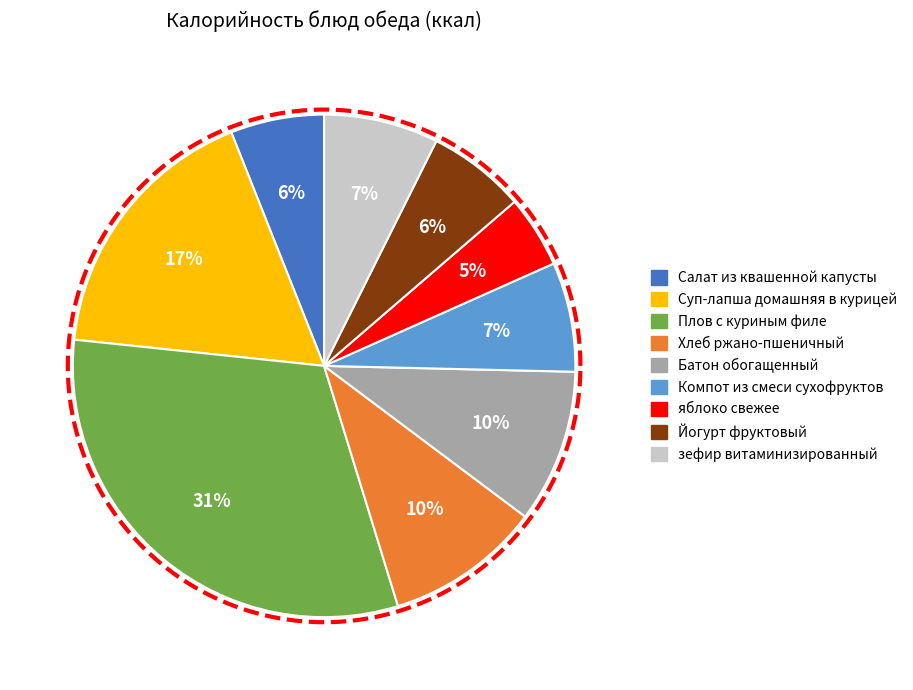

To the nearest percent, what is the combined percentage of яблоко свежее and Компот из смеси сухофруктов?

12%